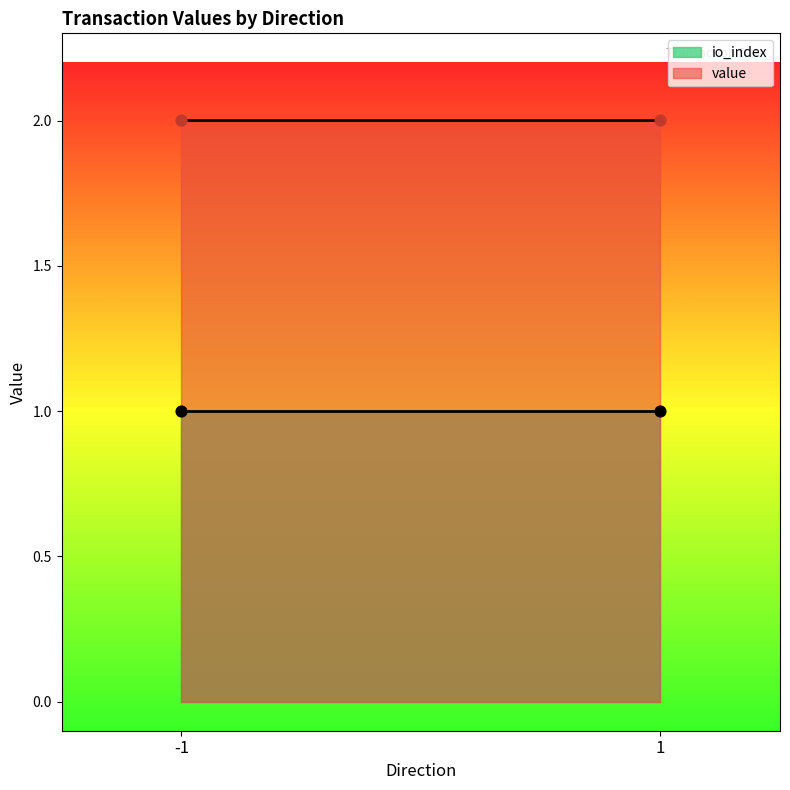

Which series contains the lowest Y value?

io_index